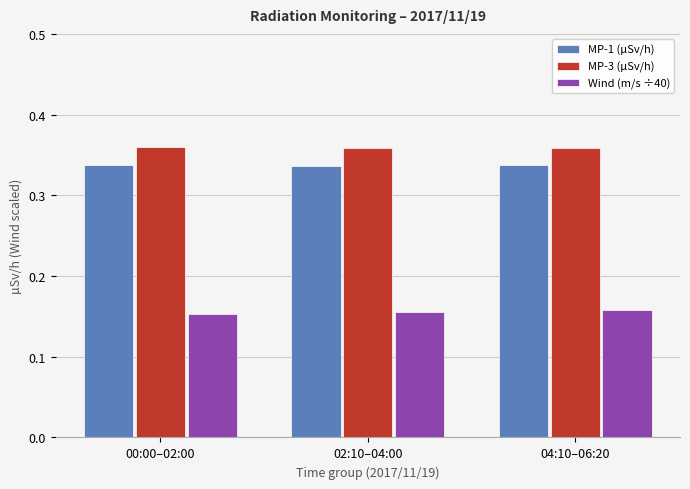

How many distinct data groups are displayed?

3